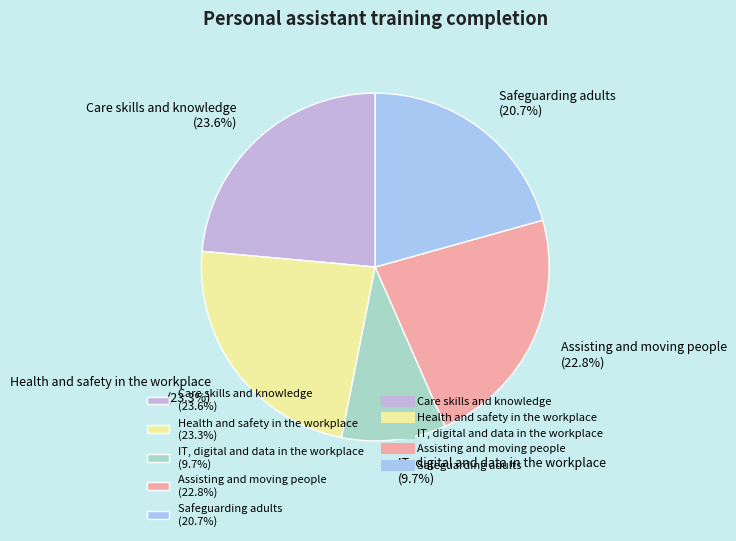

To the nearest percent, what portion does Assisting and moving people represent?

23%